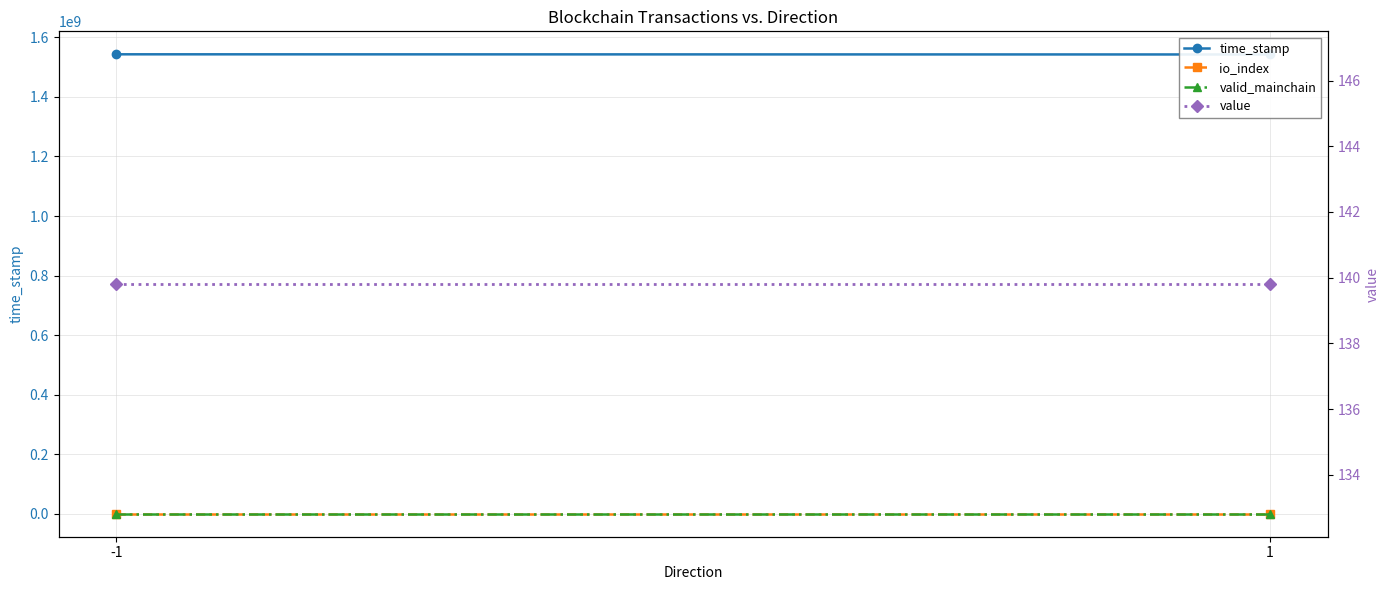

At which category does the chart reach its peak across all series?

-1